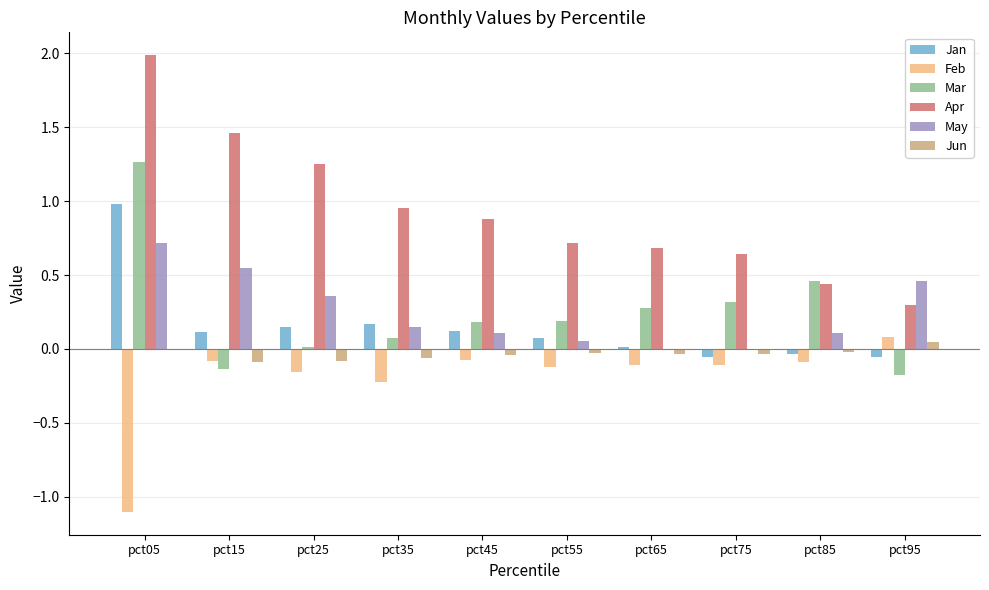

Is the value of Mar at pct15 greater than the value of Jan at pct35?

No